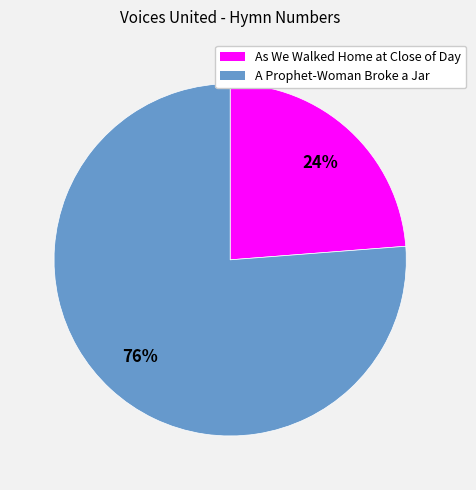

The As We Walked Home at Close of Day slice represents 32% of the pie. True or false?

False